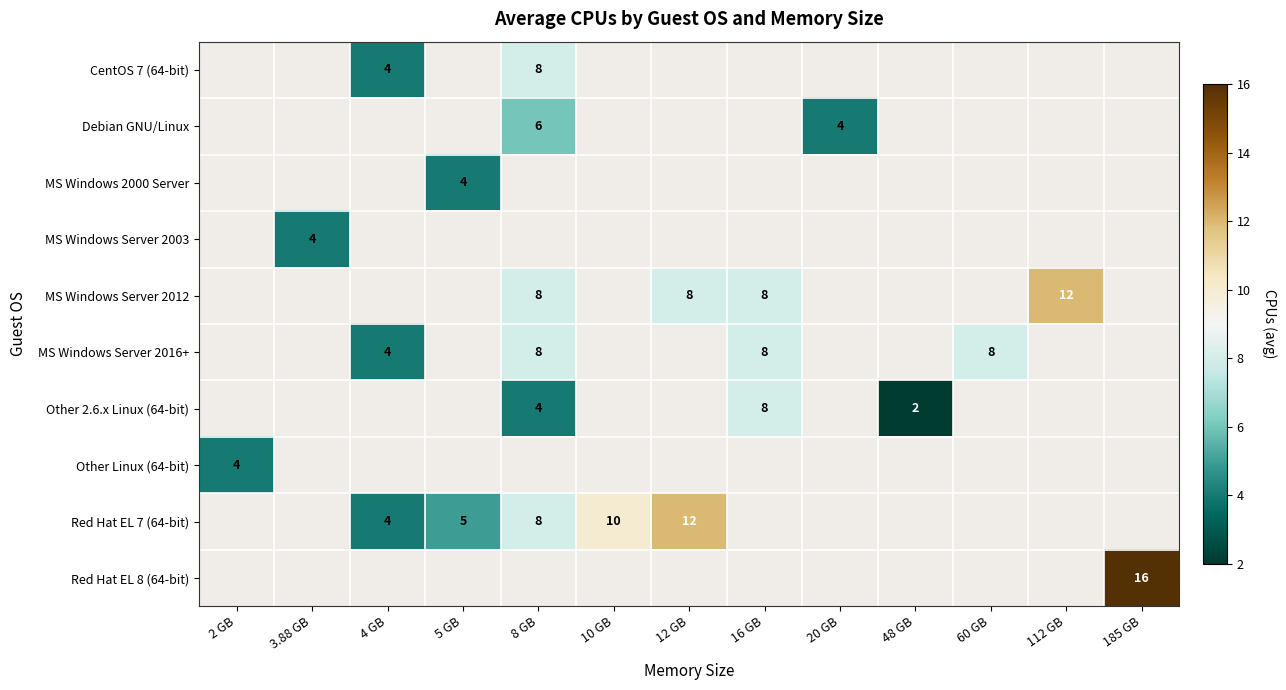

True or false: Debian GNU/Linux has a value of 9.3 at 8 GB.

False